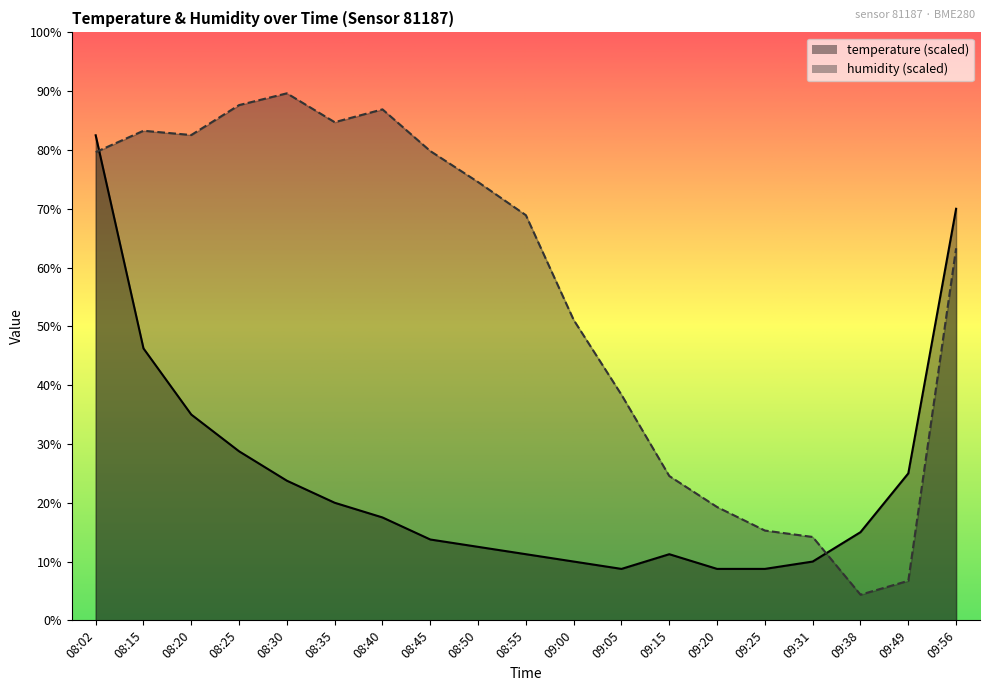

Reading left to right, list all the values displayed in this chart.

temperature: 82.5	46.2	35.0	28.7	23.7	20.0	17.5	13.7	12.5	11.3	10.0	8.8	11.3	8.8	8.8	10.0	15.0	25.0	70.0
humidity: 79.6	83.3	82.5	87.6	89.6	84.7	86.9	79.8	74.5	68.9	51.1	38.4	24.5	19.3	15.3	14.2	4.4	6.7	63.3